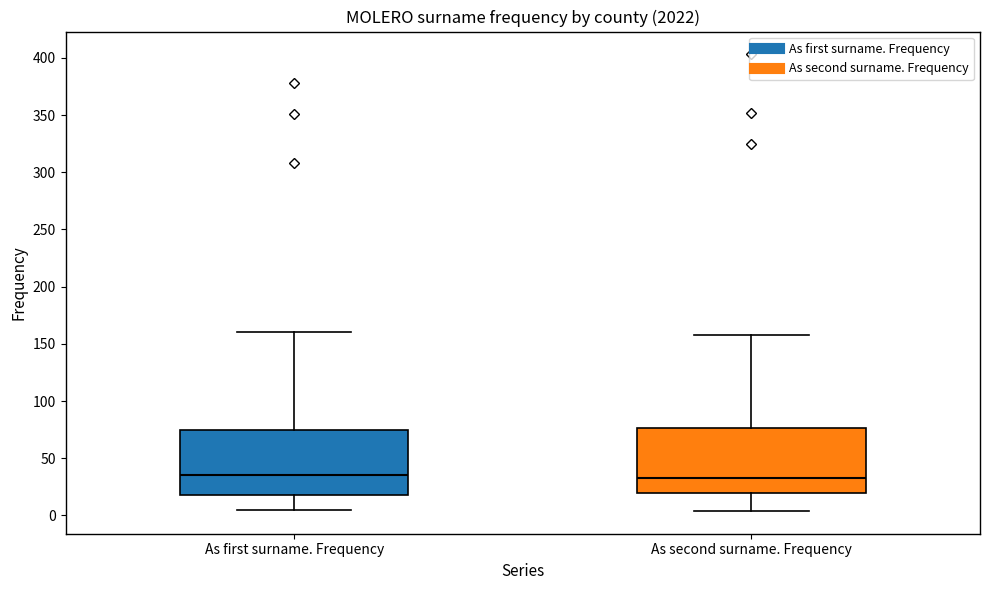

Reading left to right, transcribe this box plot: for each box, give where its median line is, the range the box spans, and where its two whiskers end, as read against the y-axis. The values are not printed on the chart, so give them approximately, as read against the axis.

As first surname. Frequency: median 35, box 20 to 75, whiskers 5 to 160
As second surname. Frequency: median 35, box 20 to 75, whiskers 5 to 160